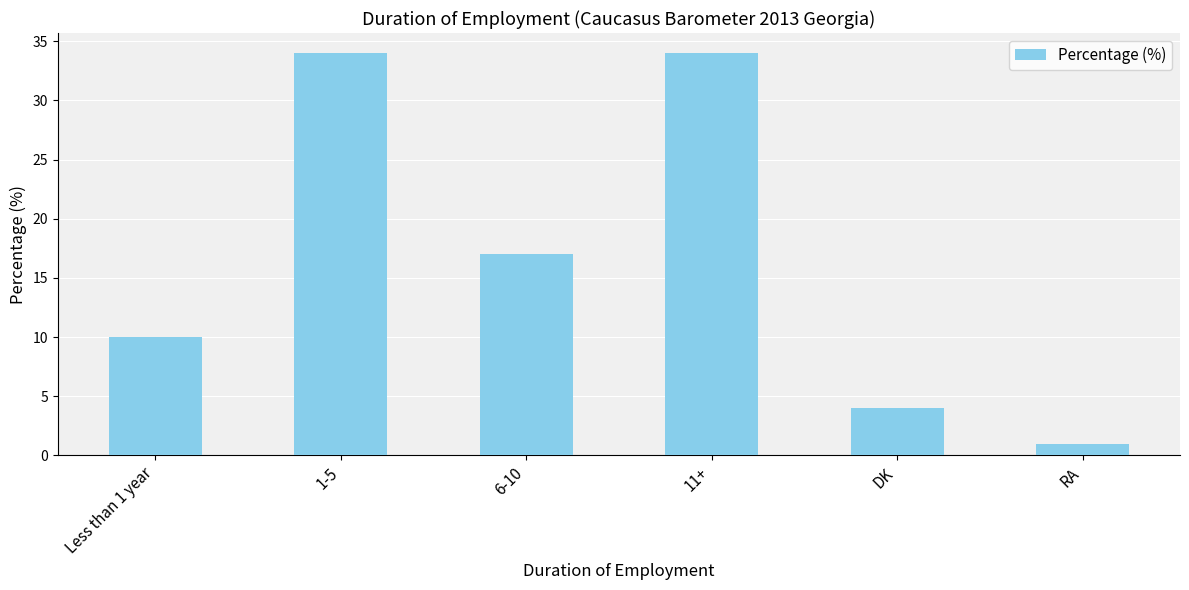

Is it true that the value at DK is 4?

True